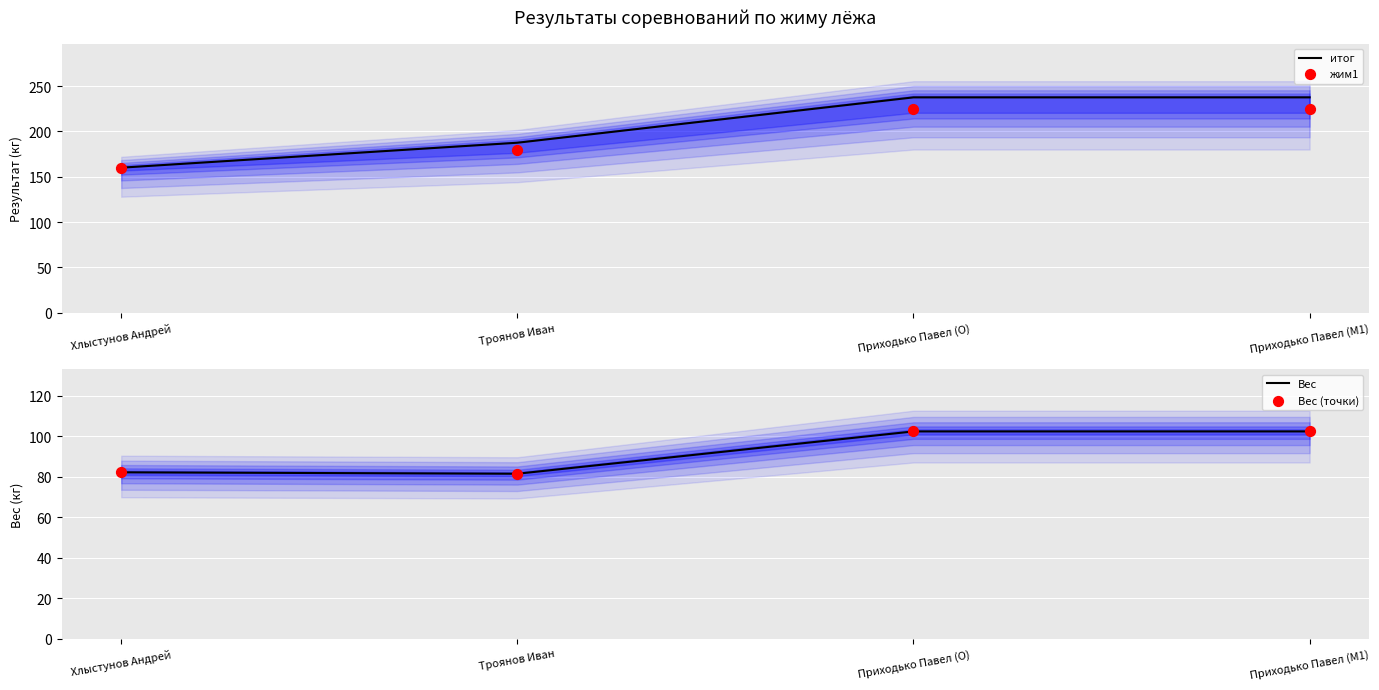

Which series has the largest total across all categories?

итог